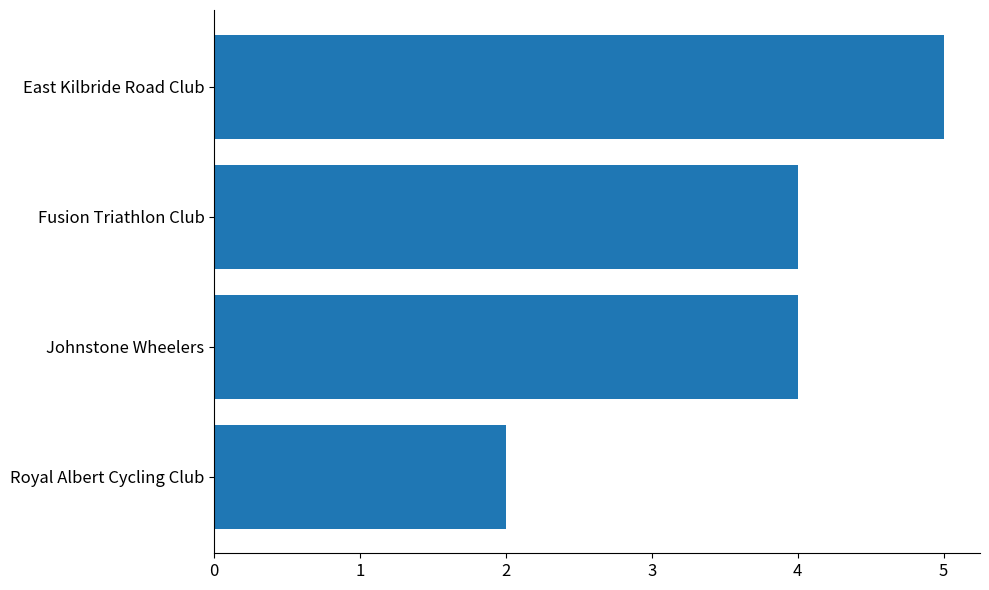

What is the difference between the maximum and minimum values?

3